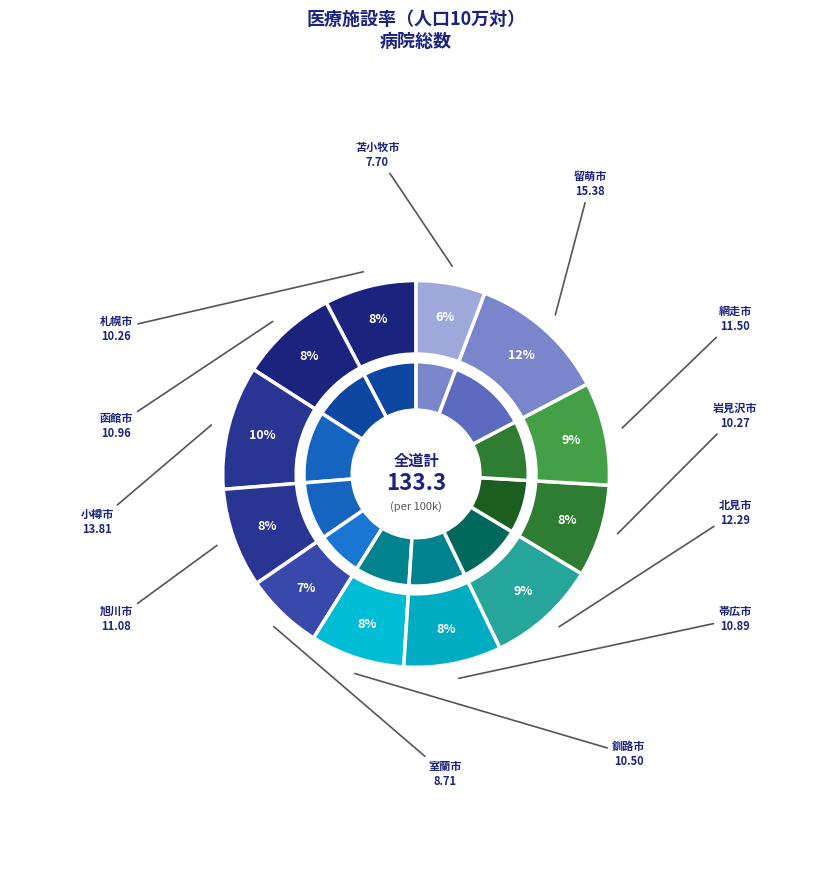

How many slices are in this pie chart?

12